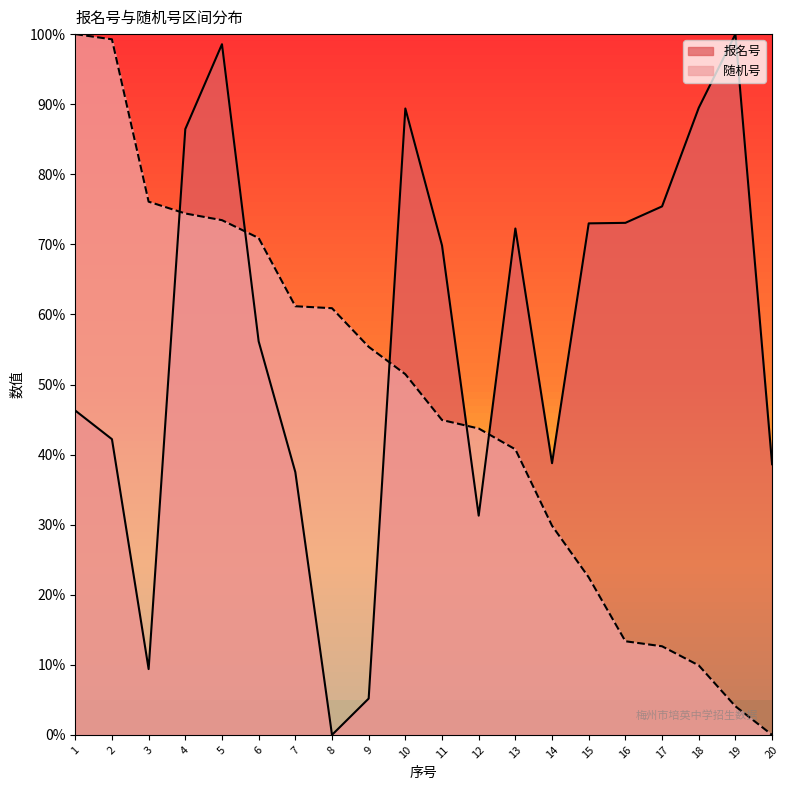

True or false: 报名号 has more than 0 interior local peaks.

True